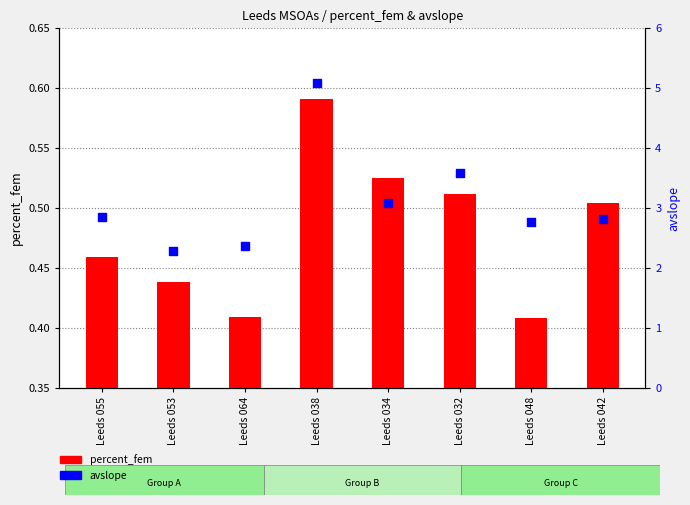

Which series reaches the minimum Y coordinate?

percent_fem